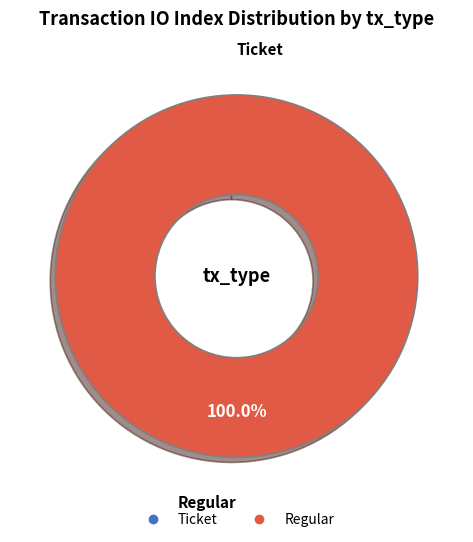

Count the number of slices in the pie.

2